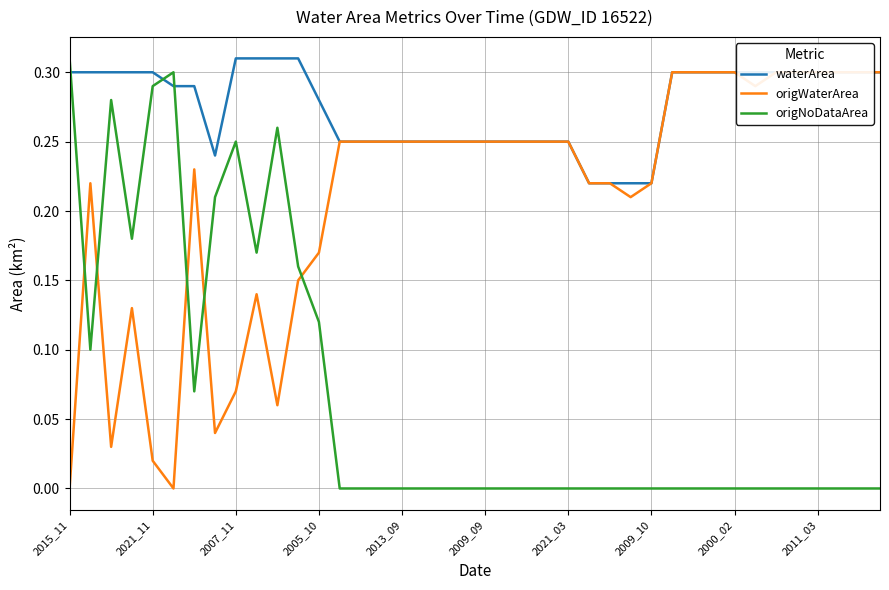

How many data points in origNoDataArea are above 0?

13